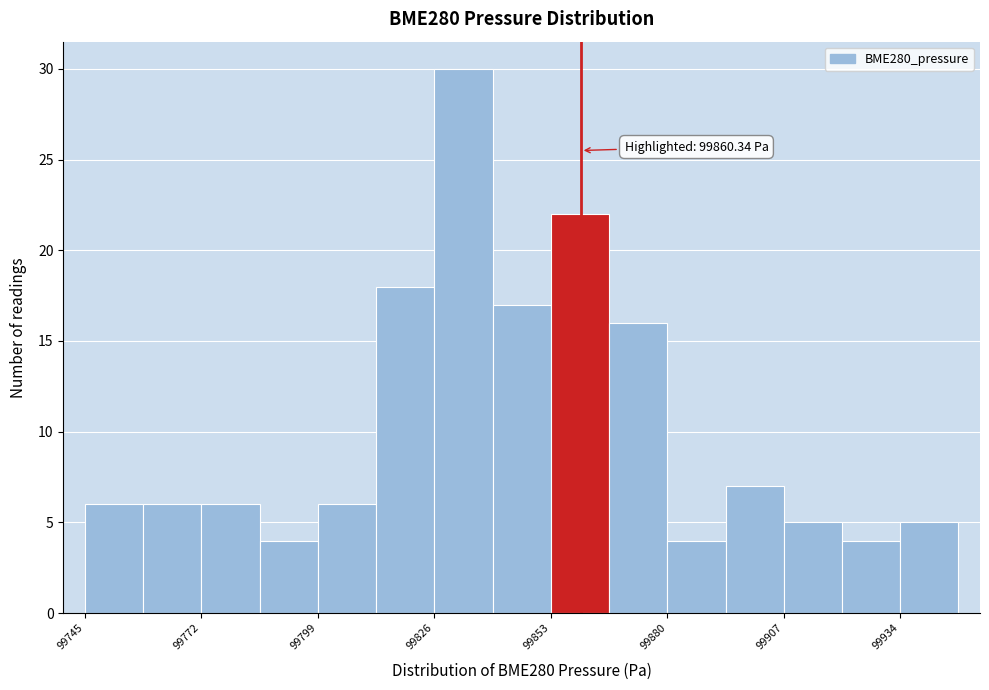

Around what value on the x-axis is the tallest bar? Give the approximate position of its centre, as read against the axis.

99835